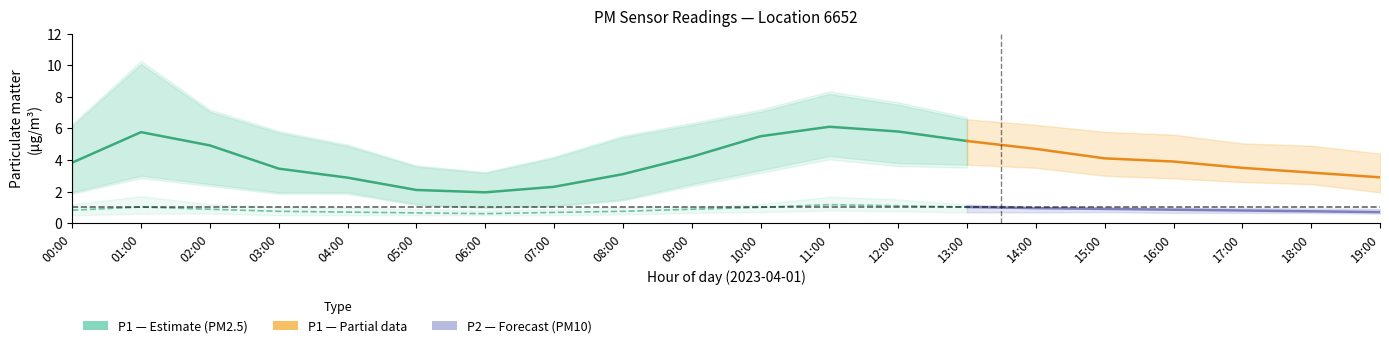

True or false: P1_upper and P2_upper cross at least once.

False